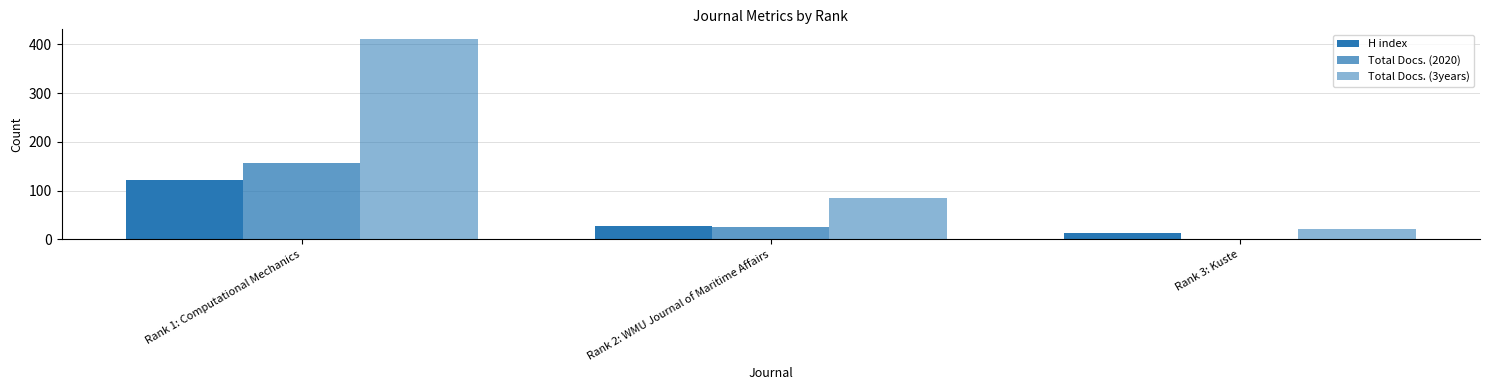

How many groups of bars are there?

3